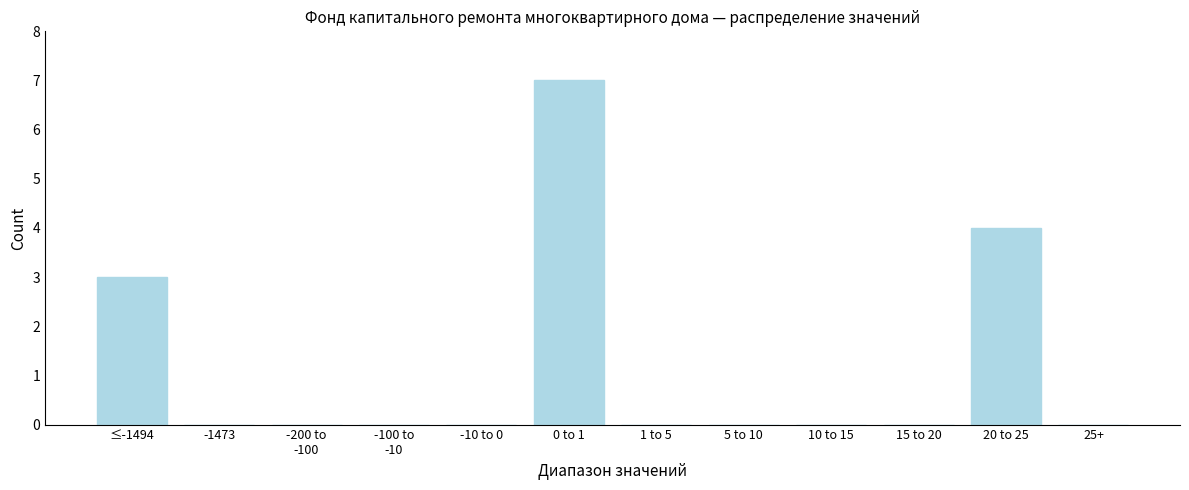

What is the greatest value displayed?

7